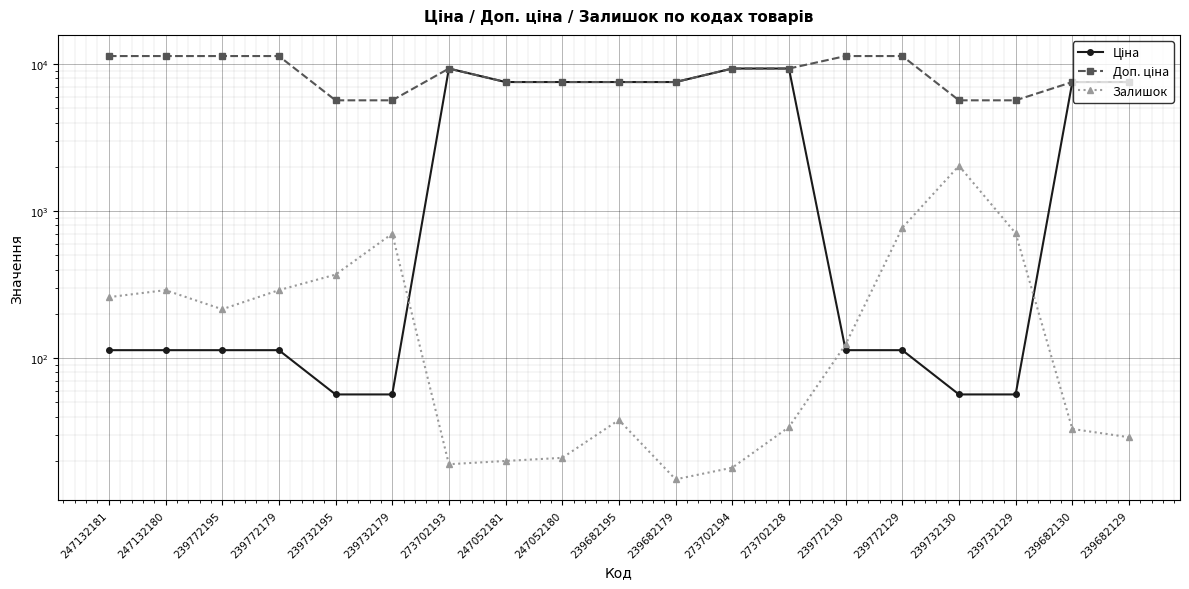

Count the number of categories in the chart.

19